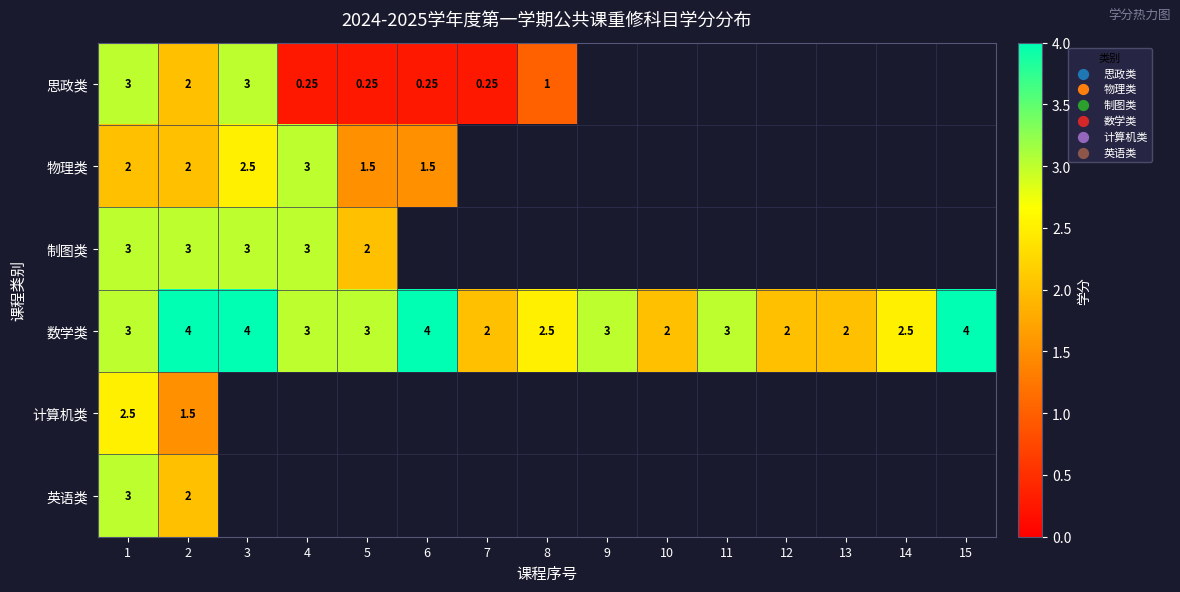

Is the value of 物理类 at 15 greater than the value of 计算机类 at 2?

No